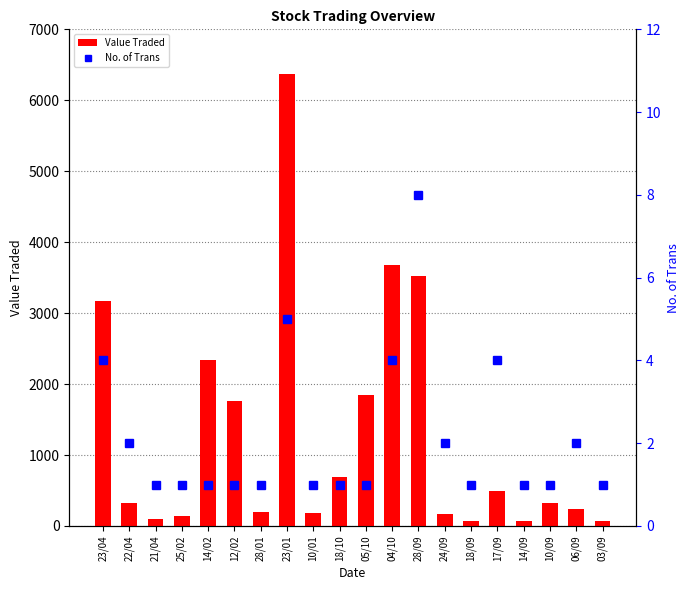

Where does the Value Traded series first go above 322?

23/04